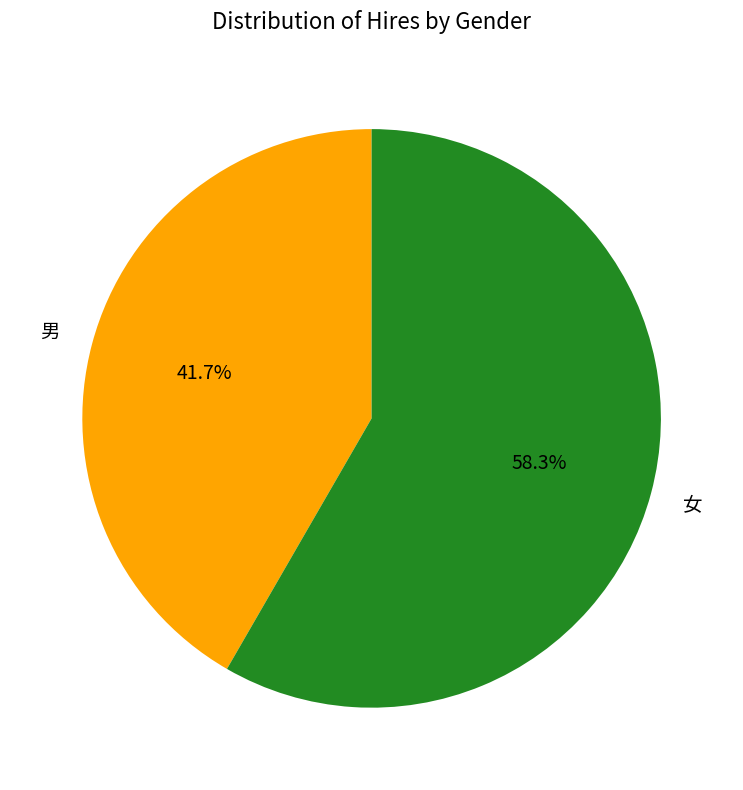

To the nearest percent, what percentage of the pie is 女?

58%